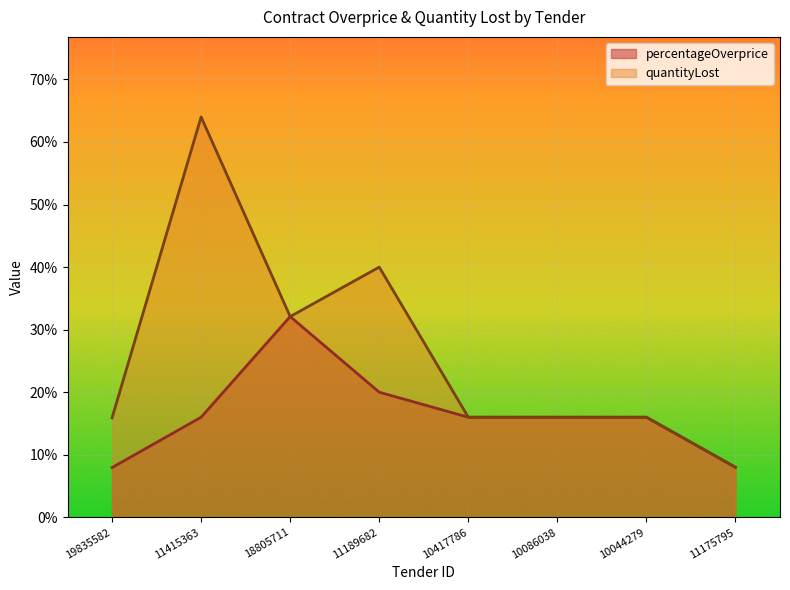

True or false: percentageOverprice and quantityLost intersect in this chart.

False